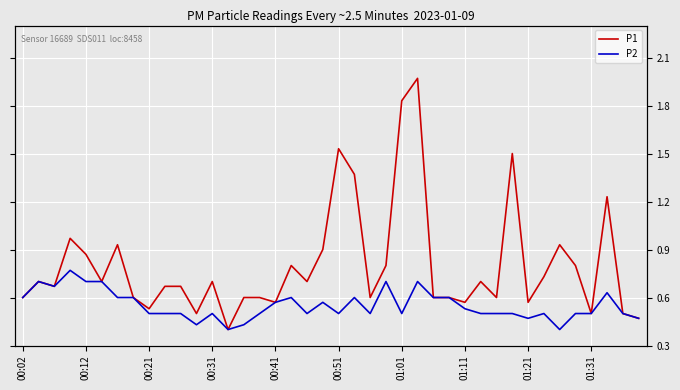

True or false: P2 has a value of 0.5 at 33.

True